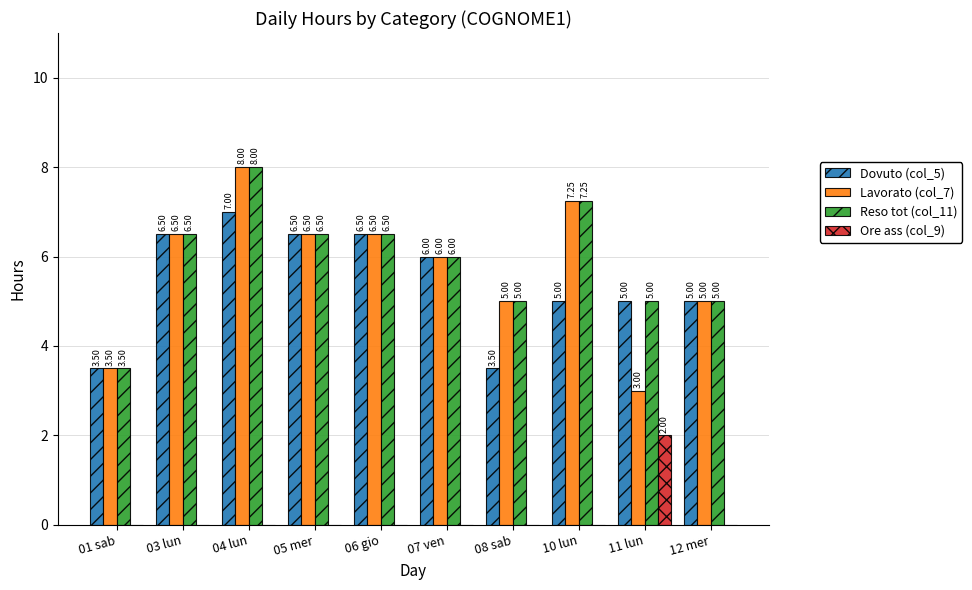

Which series has the largest total across all categories?

Reso tot (col_11)